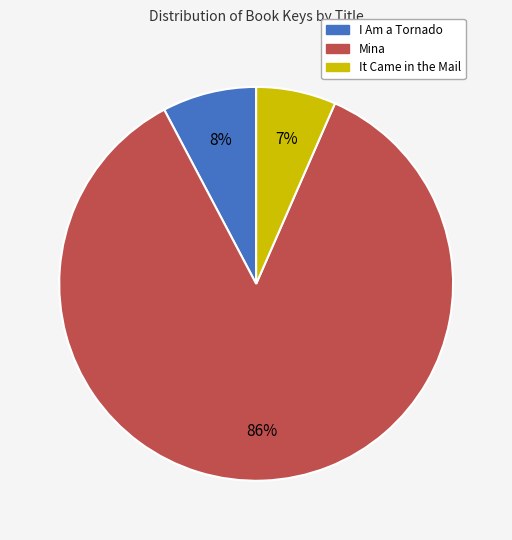

The I Am a Tornado slice represents 8% of the pie. True or false?

True